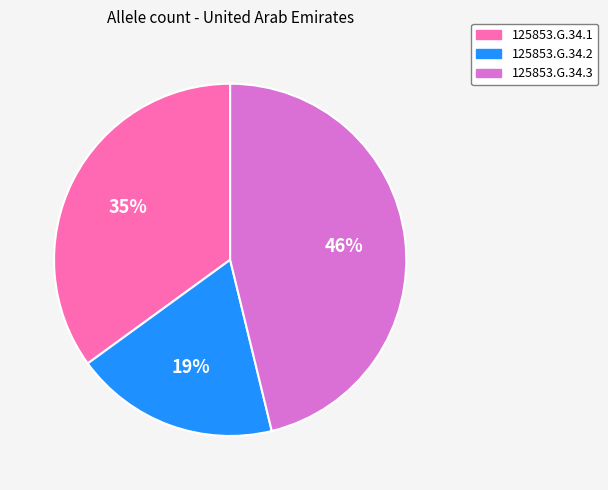

Which slice is the smallest?

125853.G.34.2